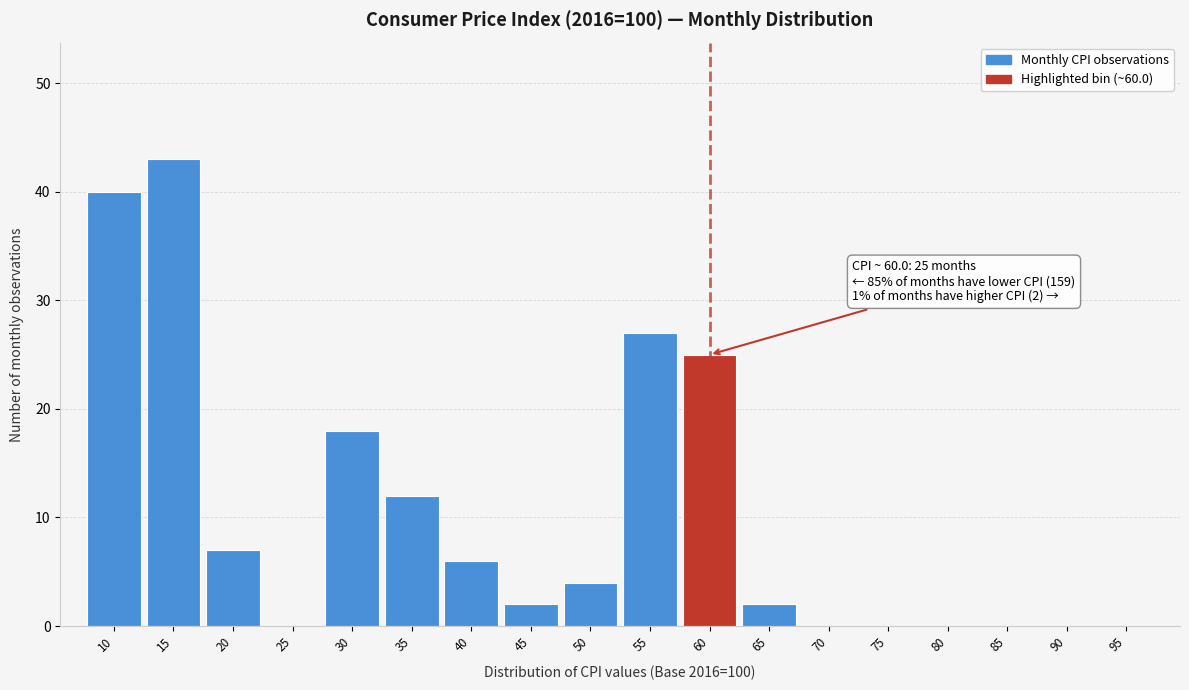

Reading left to right, what are all the values shown in this chart?

10=40	15=43	20=7	25=0	30=18	35=12	40=6	45=2	50=4	55=27	60=25	65=2	70=0	75=0	80=0	85=0	90=0	95=0